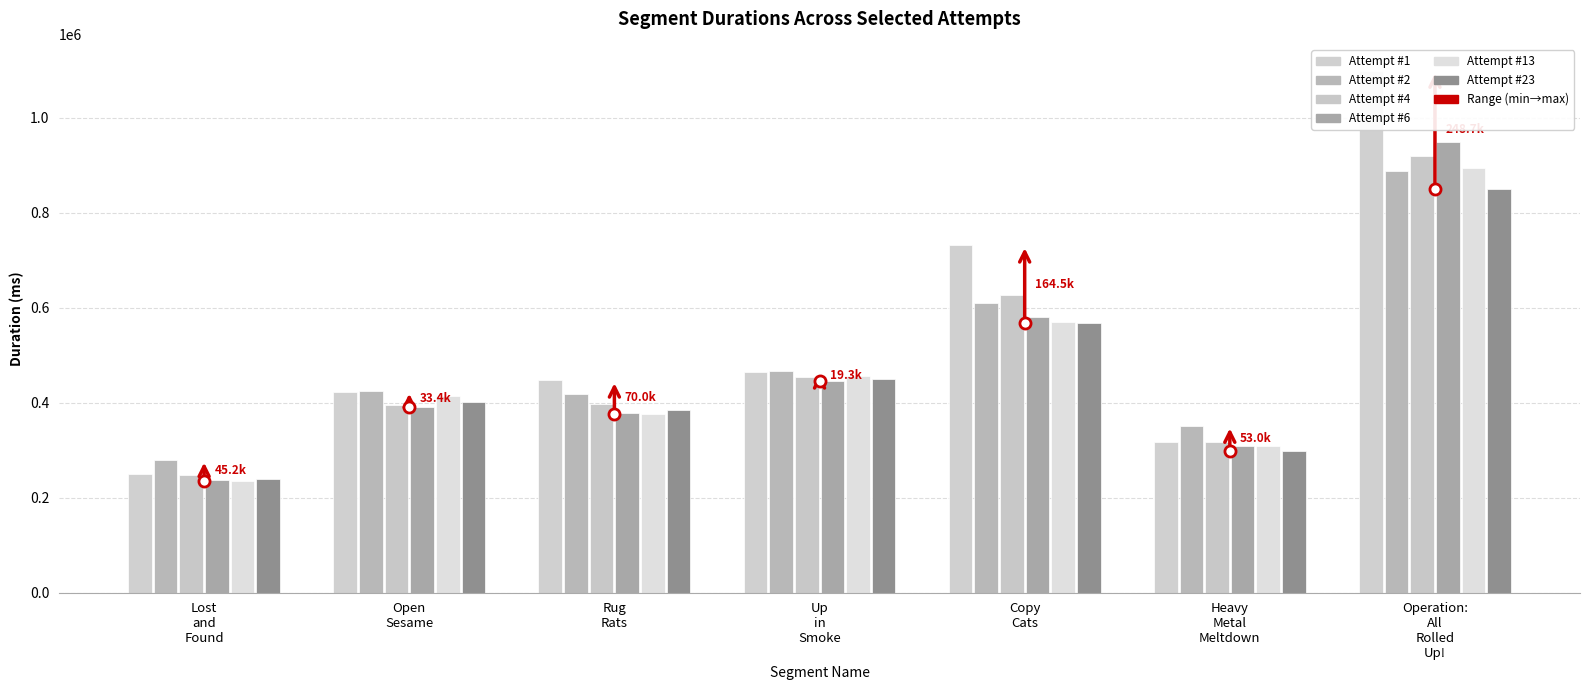

List the series in order of their peak value, highest first.

Attempt #1, Attempt #6, Attempt #4, Attempt #13, Attempt #2, Attempt #23